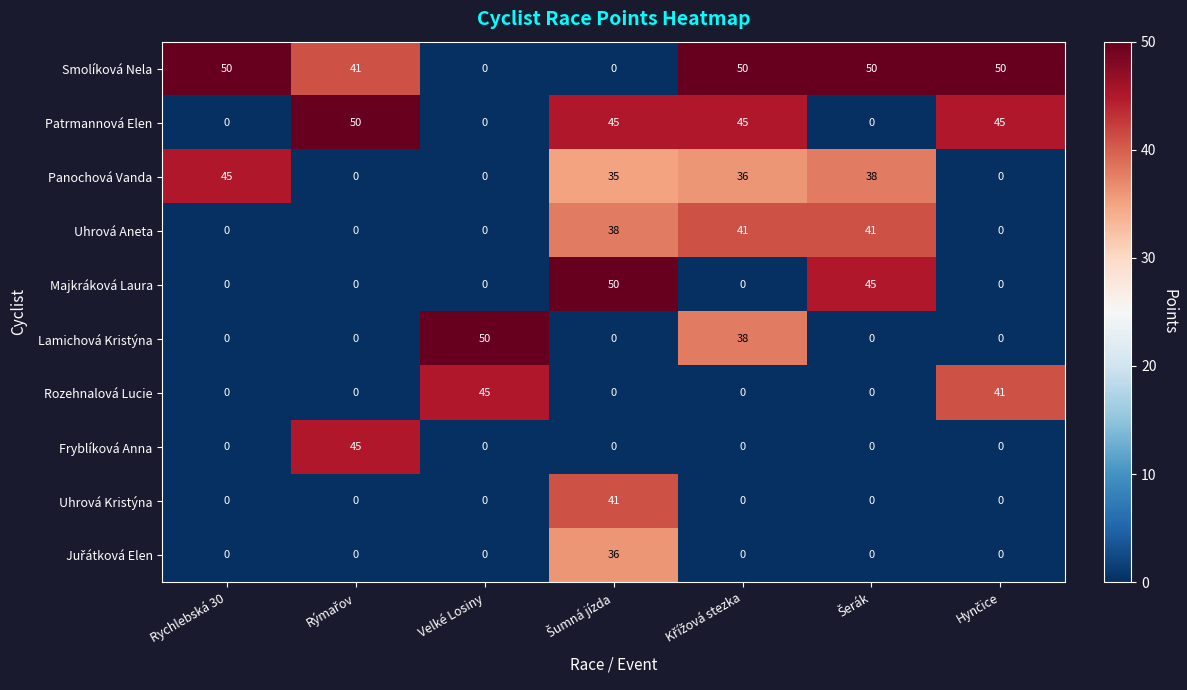

How many data points does each series have?

7